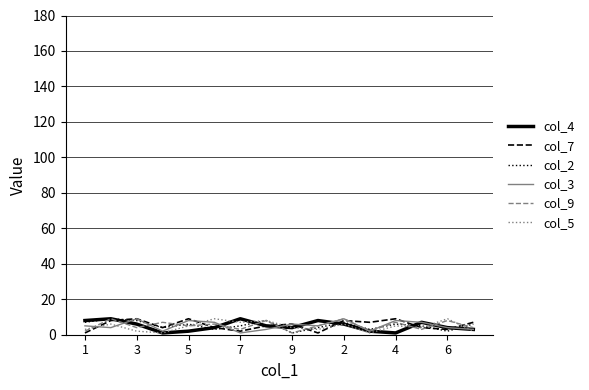

At which category does col_7 reach its first local valley?

7